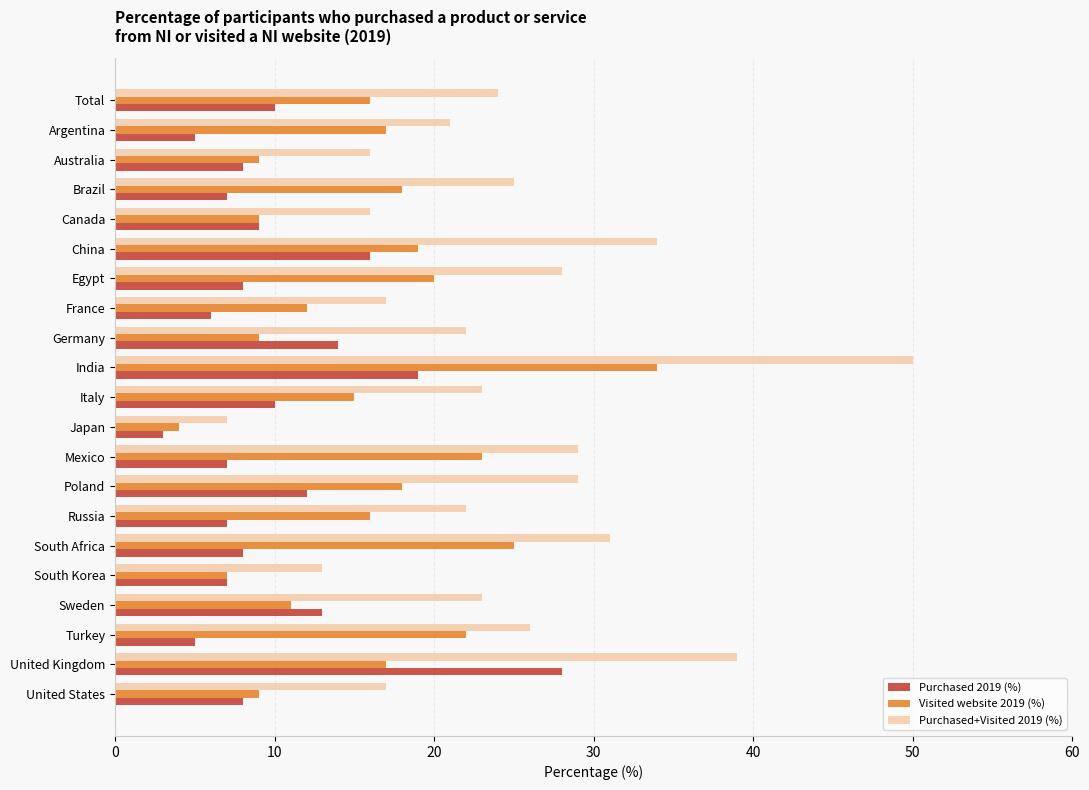

Is the value of Purchased+Visited 2019 (%) at Germany greater than the value of Visited website 2019 (%) at Poland?

Yes